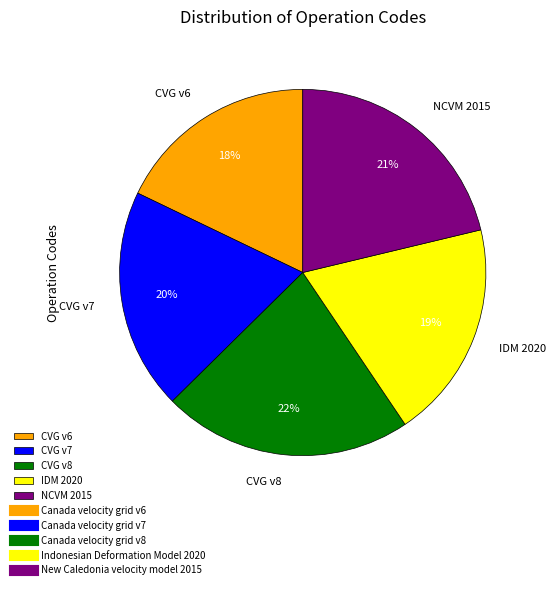

To the nearest percent, what is the combined percentage of NCVM 2015 and CVG v8?

43%